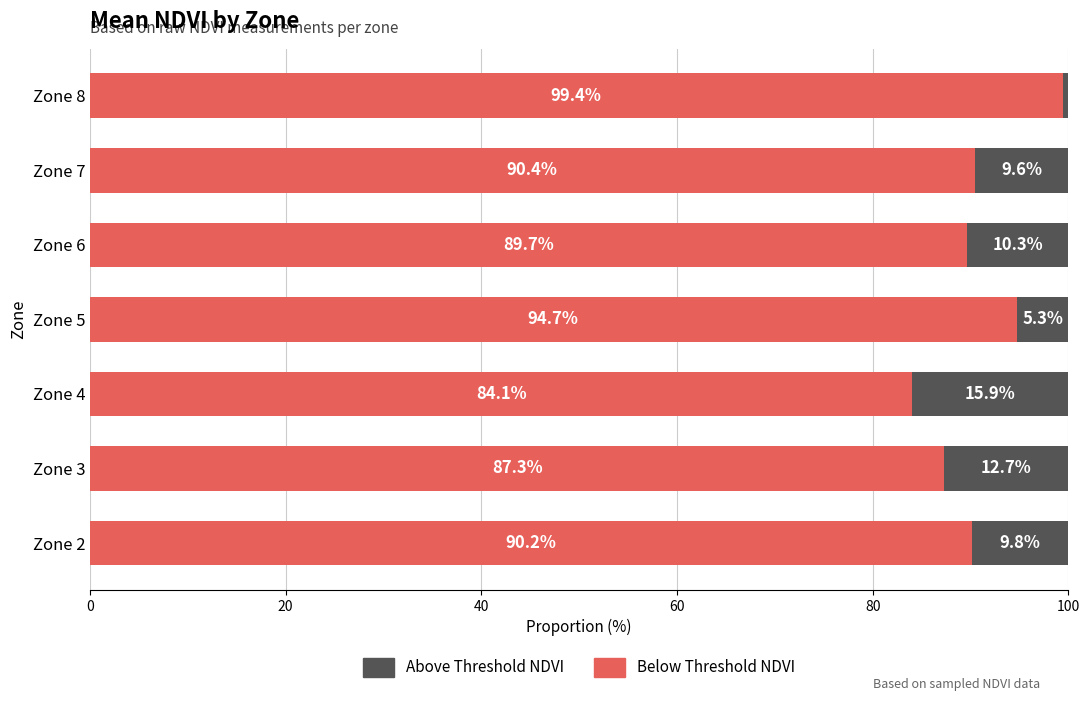

At which label does Below Threshold NDVI reach its minimum?

Zone 4